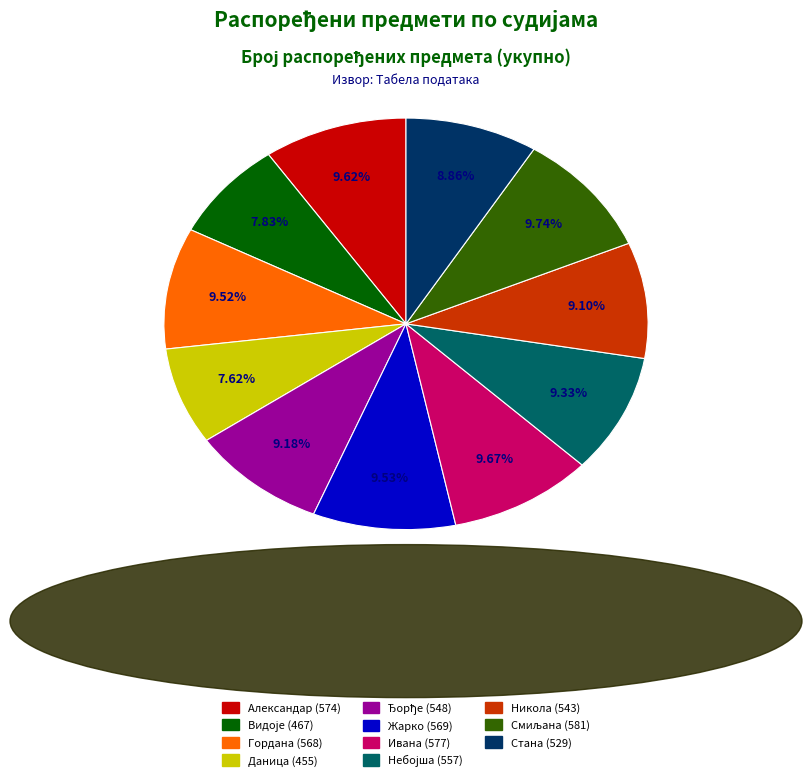

Is there a majority slice in this chart?

No